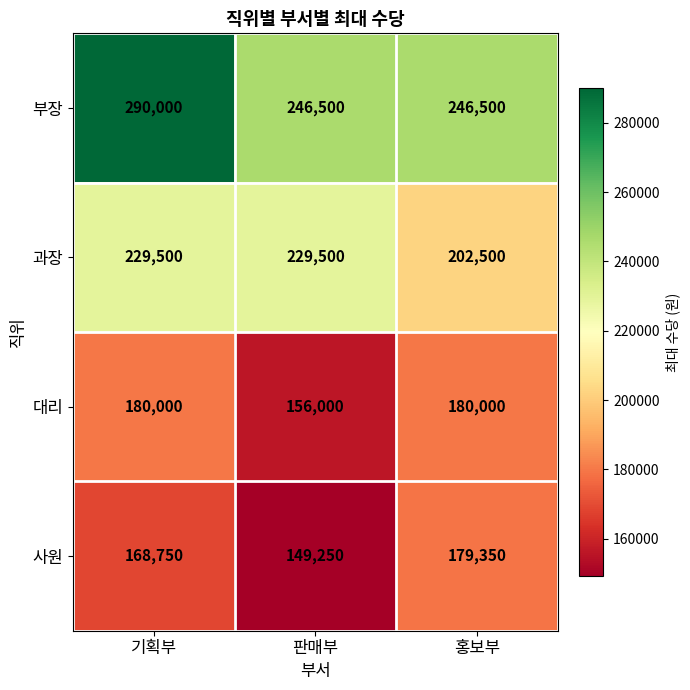

Where is 사원 nearest to the value 164300?

기획부